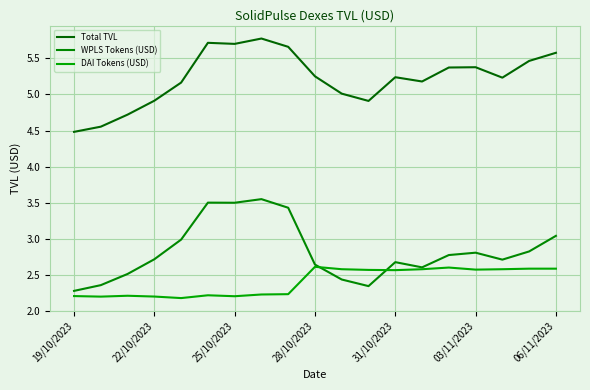

Reading left to right, list all the values displayed in this chart.

Total TVL: 4.5	4.6	4.7	4.9	5.2	5.7	5.7	5.8	5.7	5.3	5.0	4.9	5.2	5.2	5.4	5.4	5.2	5.5	5.6
WPLS Tokens (USD): 2.3	2.4	2.5	2.7	3.0	3.5	3.5	3.5	3.4	2.6	2.4	2.3	2.7	2.6	2.8	2.8	2.7	2.8	3.0
DAI Tokens (USD): 2.2	2.2	2.2	2.2	2.2	2.2	2.2	2.2	2.2	2.6	2.6	2.6	2.6	2.6	2.6	2.6	2.6	2.6	2.6